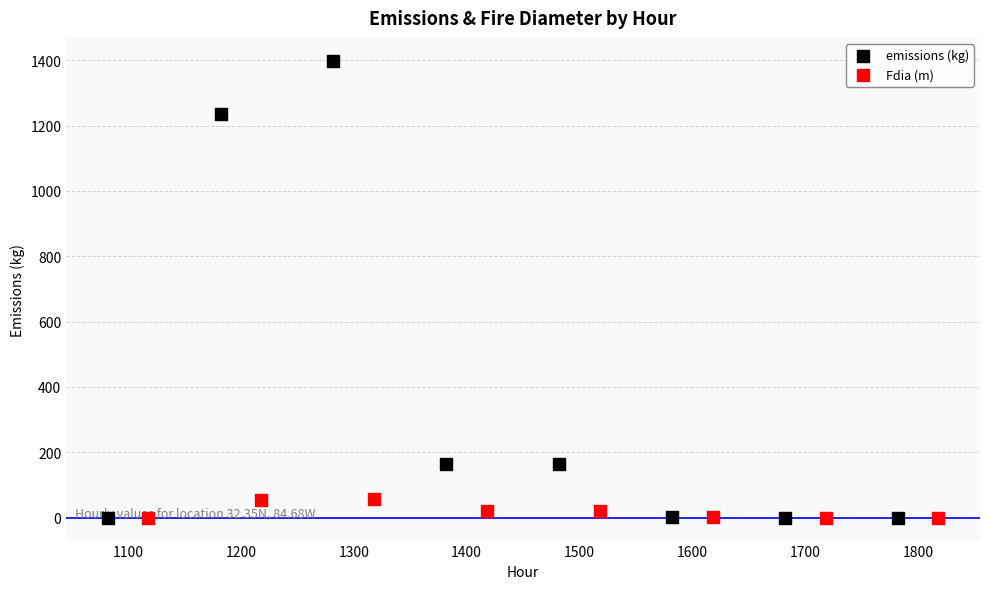

Which series reaches the minimum Y coordinate?

emissions (kg)